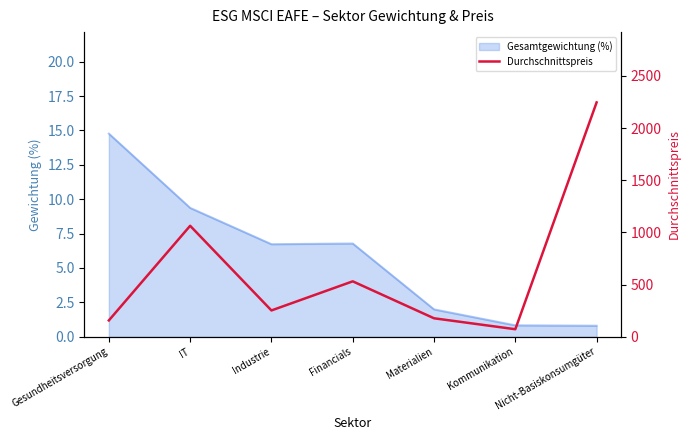

The value at IT is 1063.8. True or false?

True